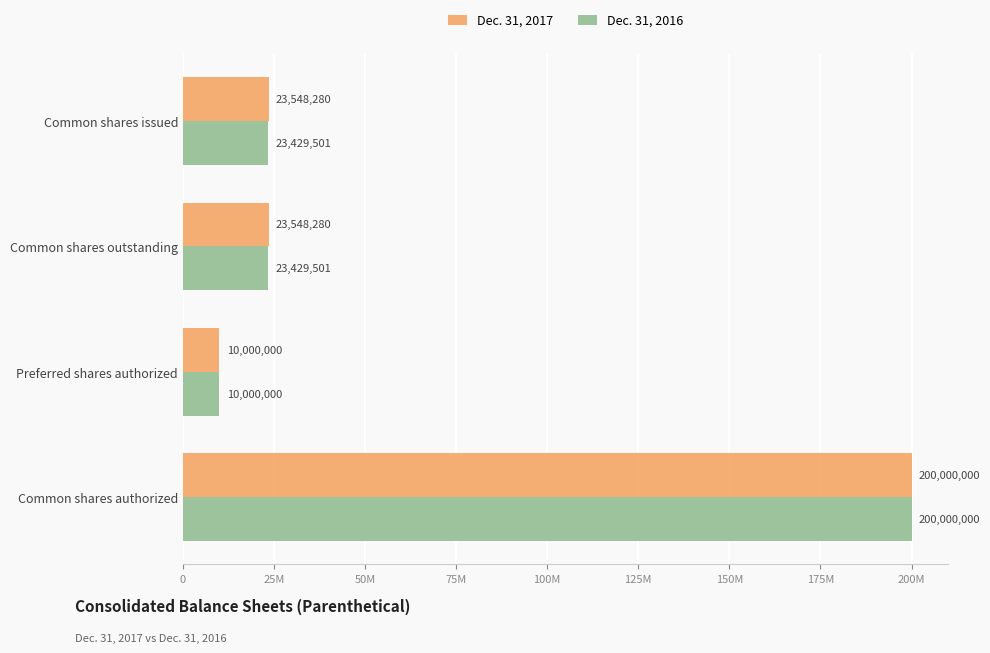

What are all the series names shown in the legend?

Dec. 31, 2017, Dec. 31, 2016